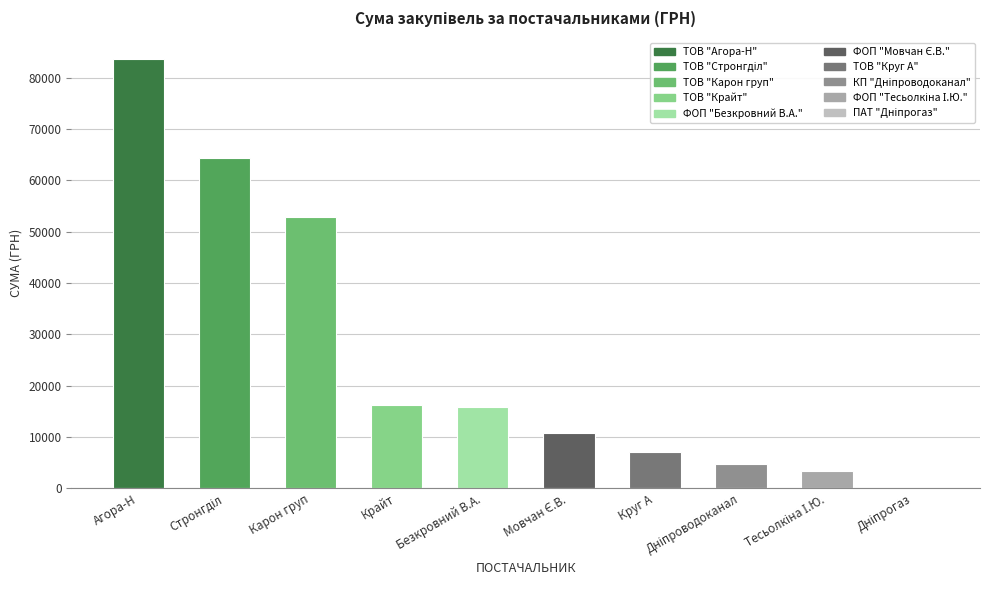

Which has a higher value, Карон груп or Круг А?

Карон груп